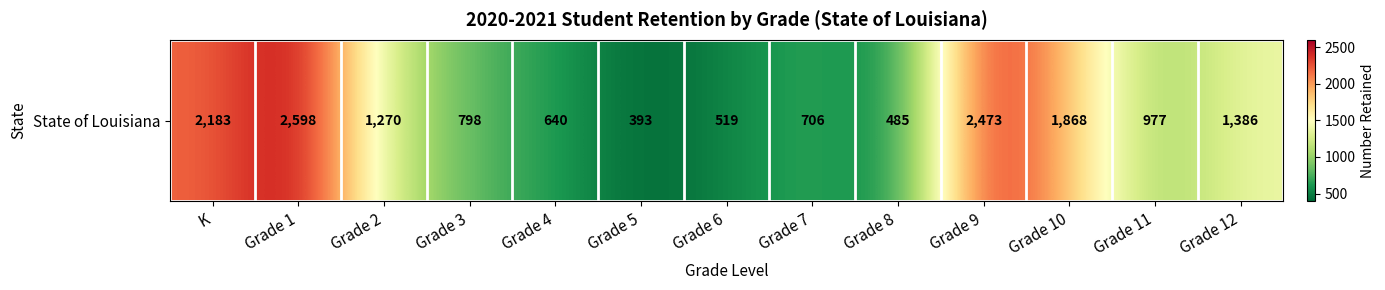

The value at Grade 6 is 519. True or false?

True